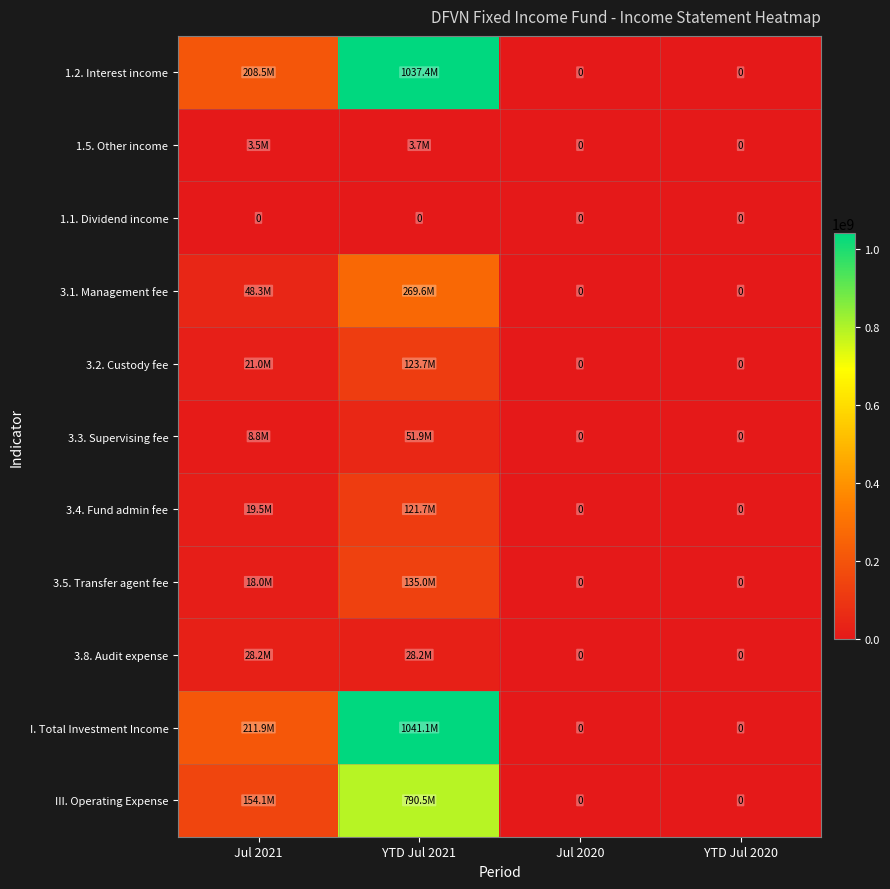

True or false: 1.1. Dividend income has a value of 0 at YTD Jul 2020.

True